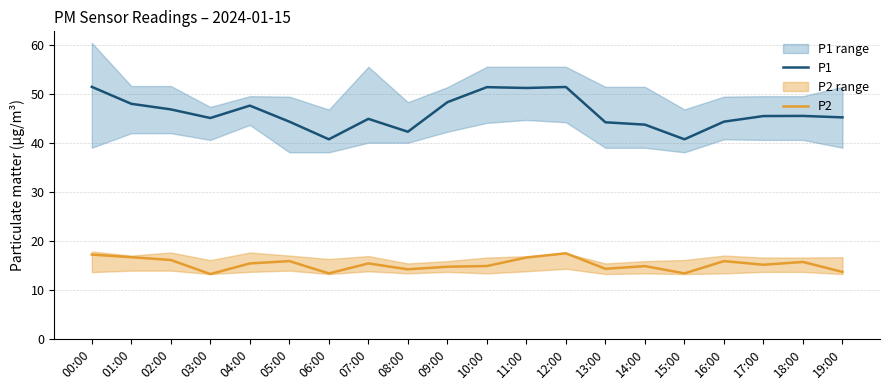

True or false: P1 has a value of 68.8 at 17:00.

False